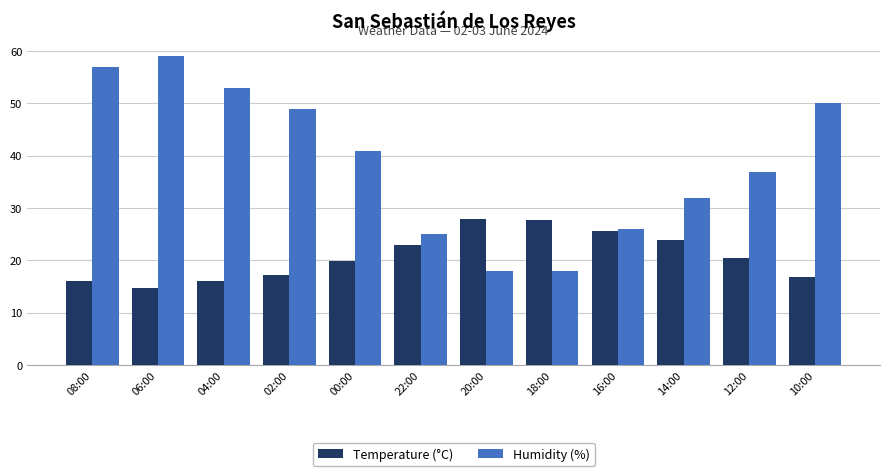

How many bars are there in total?

24